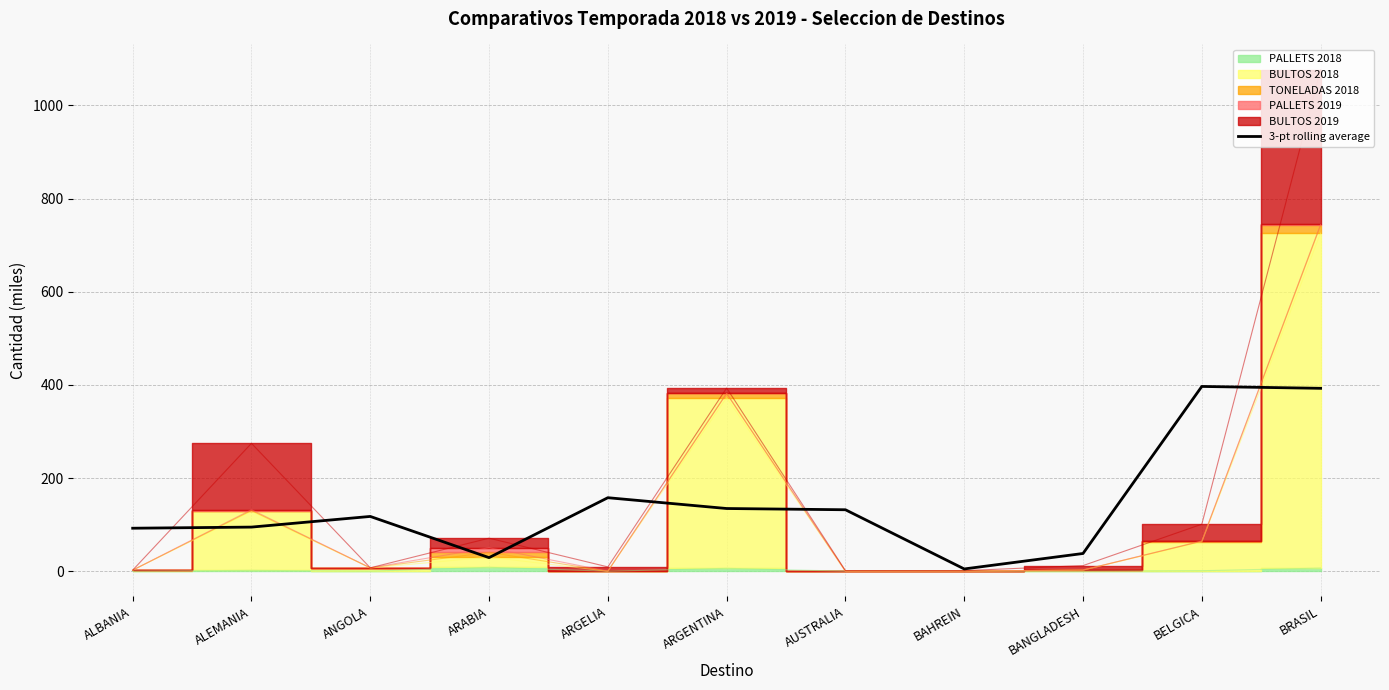

True or false: the data shows 29.1 at ARABIA.

True